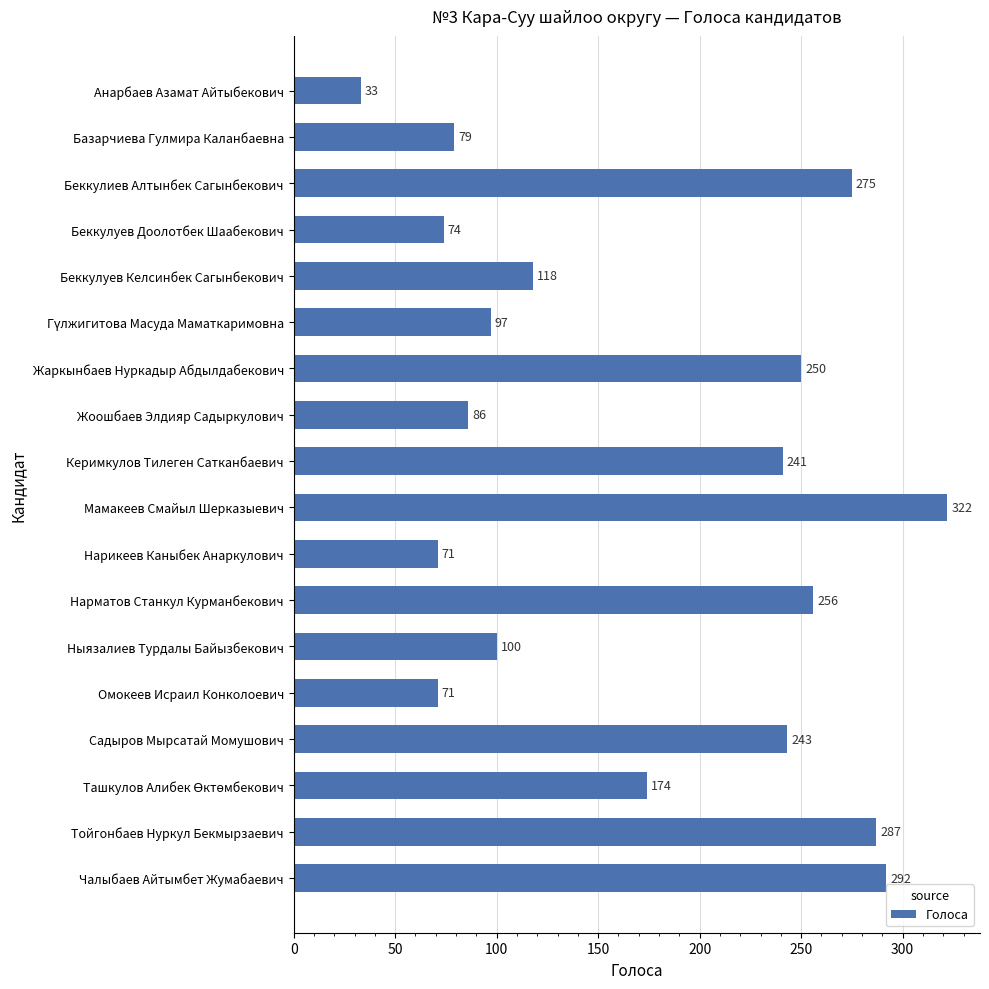

What is the smallest value displayed?

33